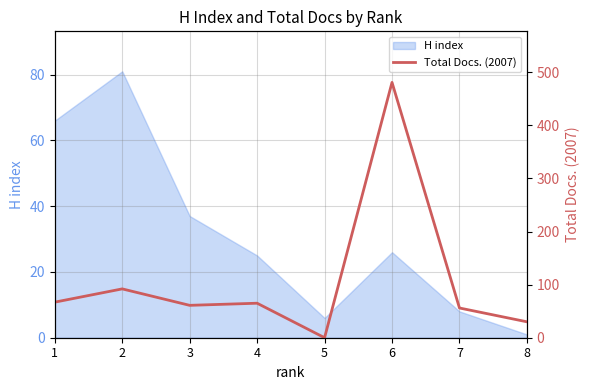

Reading left to right, list all the values displayed in this chart.

1=67	2=92	3=61	4=65	5=0	6=481	7=56	8=30